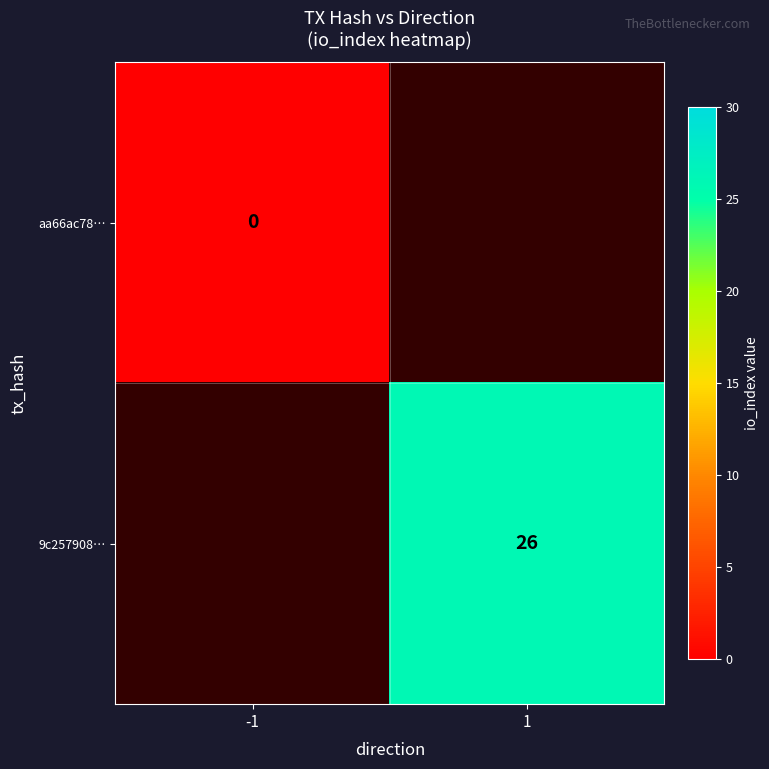

Rank the series by their maximum value, from lowest to highest.

aa66ac78…, 9c257908…